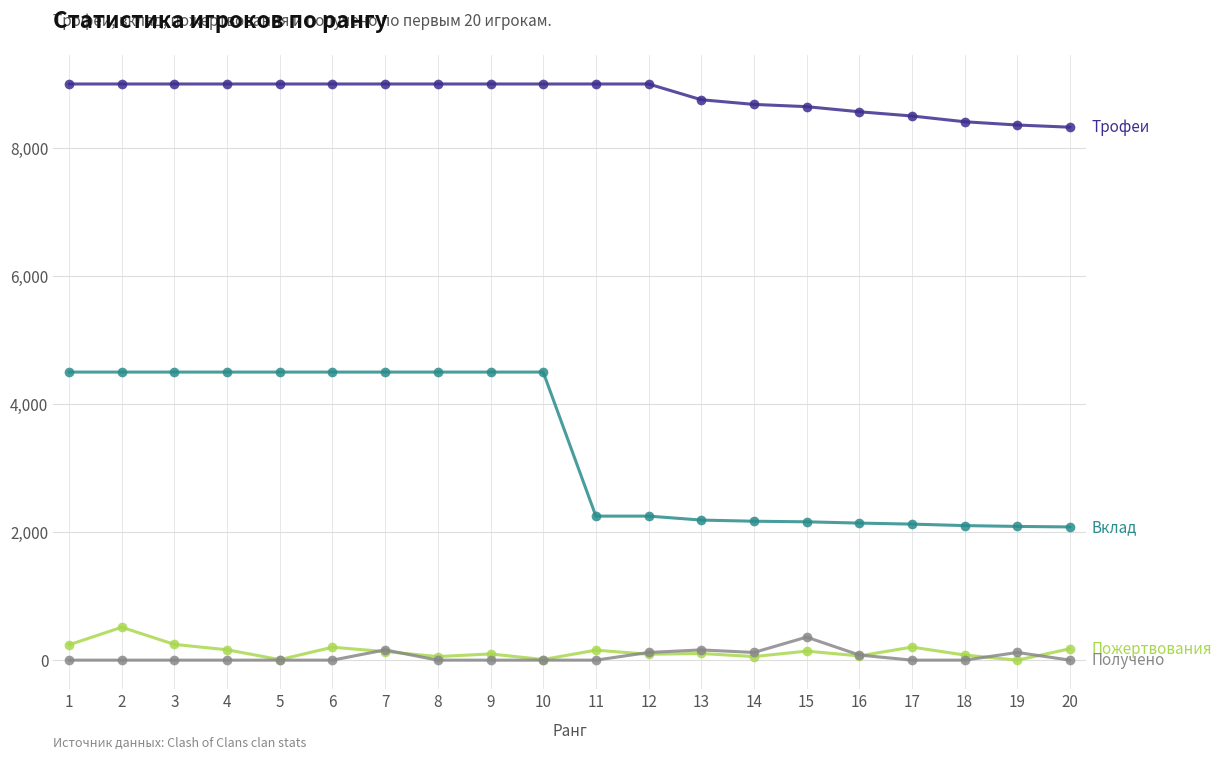

What is the greatest value displayed?

9000